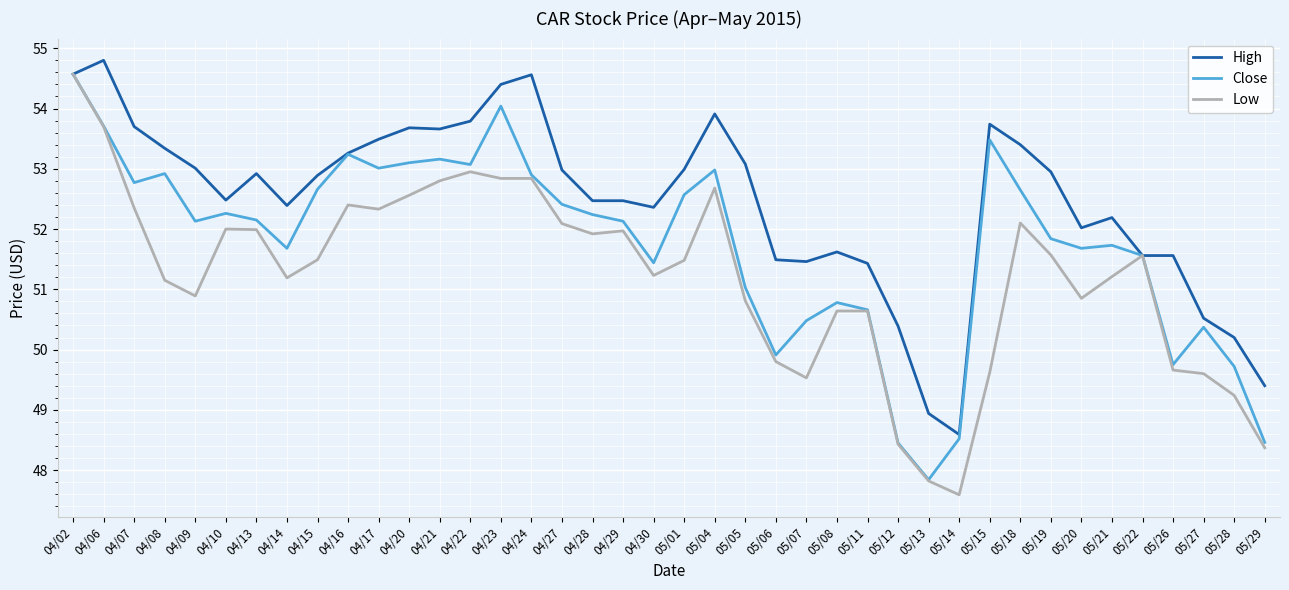

Where is the first local minimum for Close?

04/07